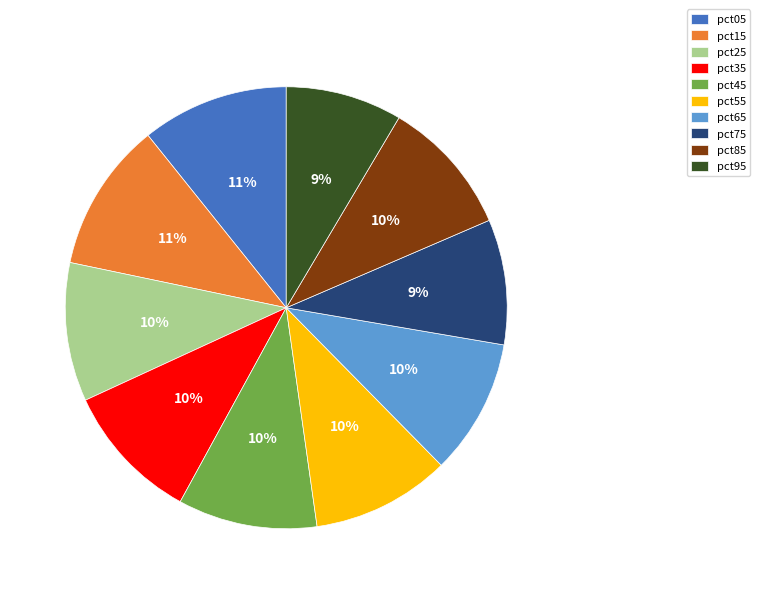

How many slices are in this pie chart?

10